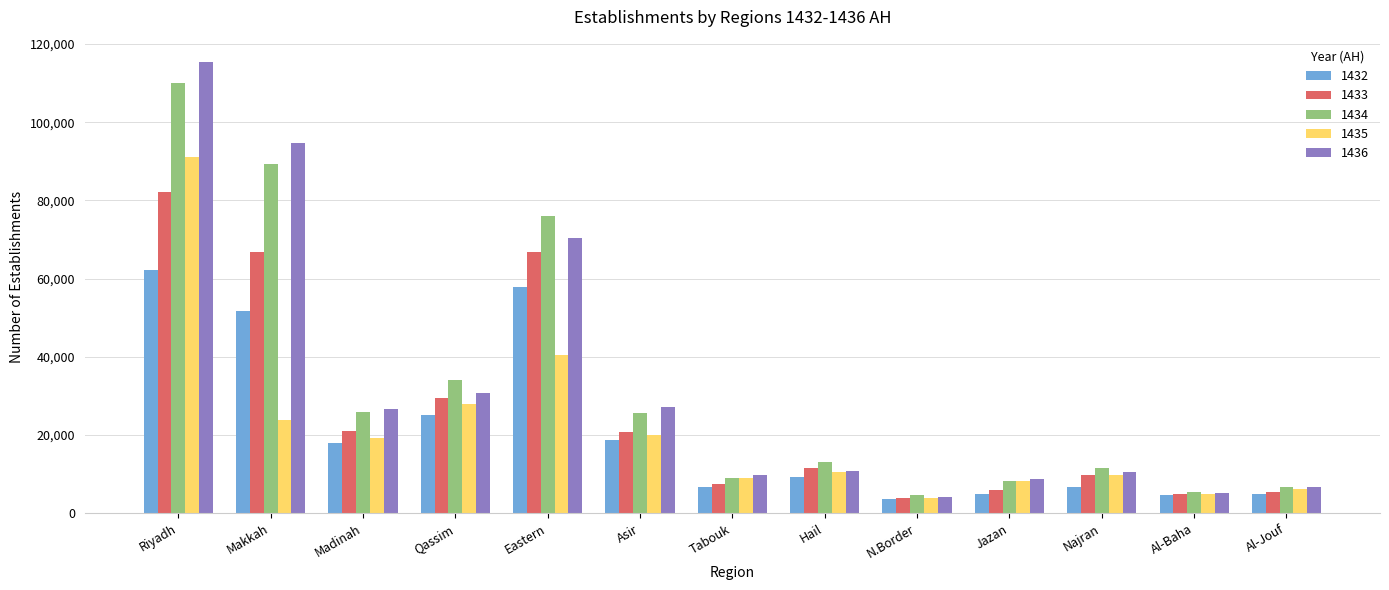

How many bars are there in total?

65